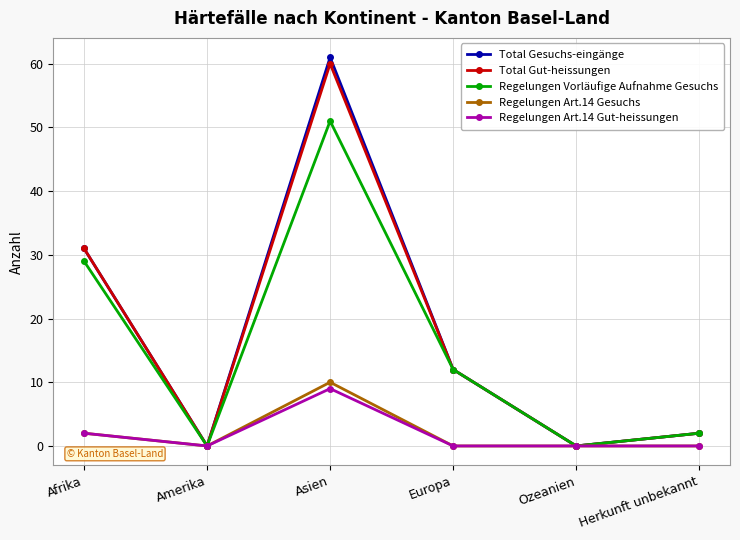

How many distinct data groups are displayed?

5